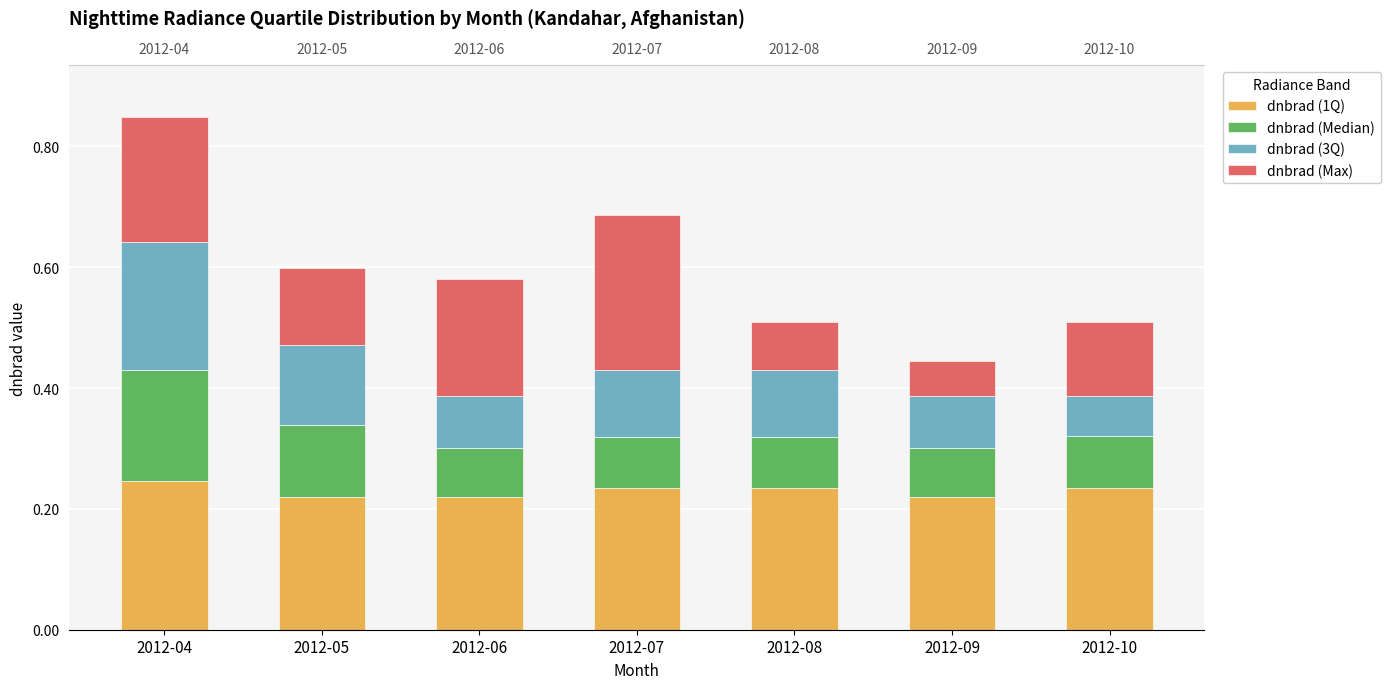

Rank the series at 2012-04 from highest to lowest value.

dnbrad (1Q), dnbrad (3Q), dnbrad (Max), dnbrad (Median)